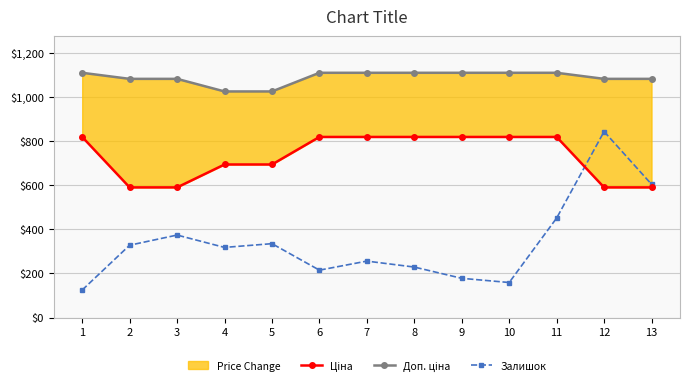

What is the spread (max minus min) of values at 2?

753.7